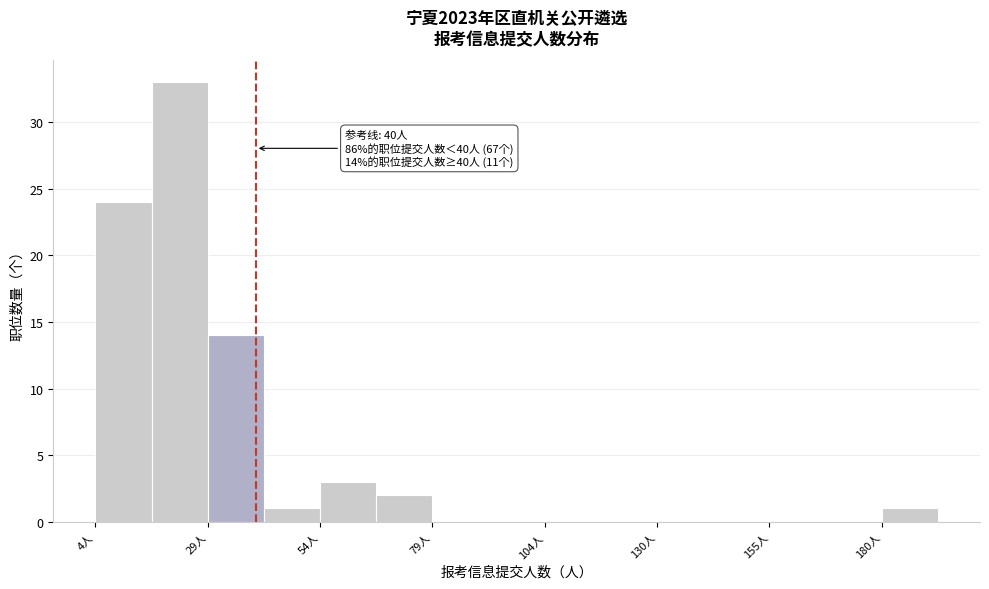

Around what value on the x-axis is the tallest bar? Give the approximate position of its centre, as read against the axis.

25